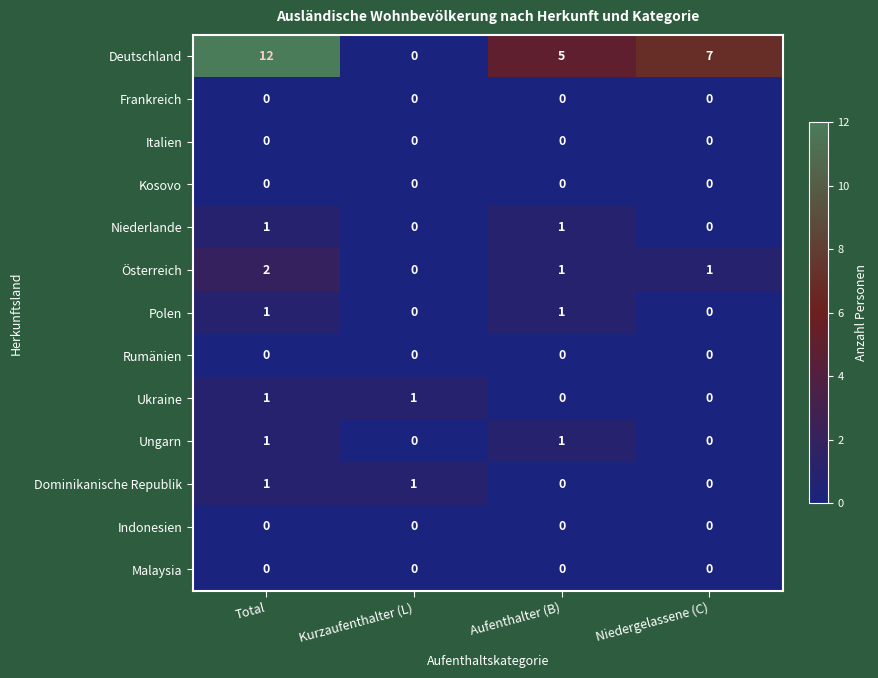

How many Österreich values are between 1 and 2?

3